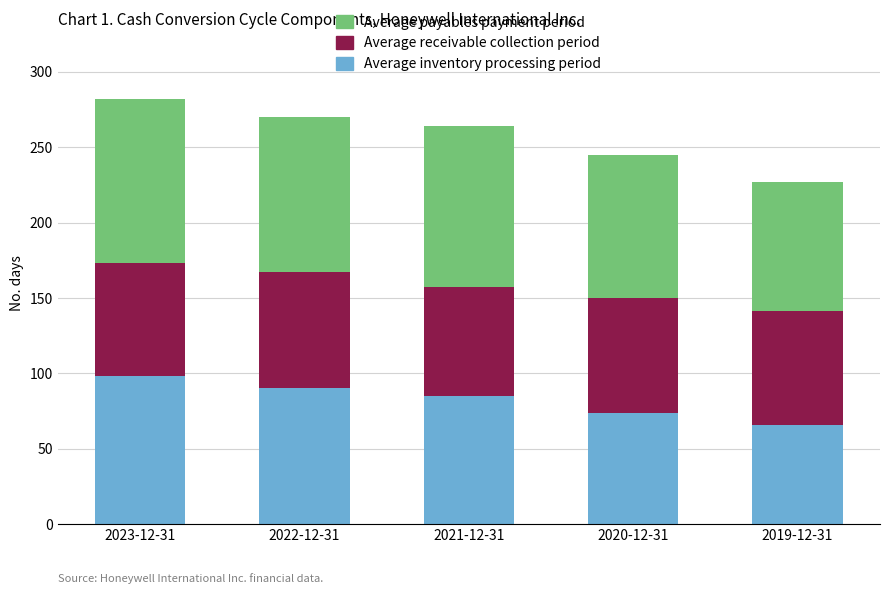

What is the lowest value of the Average inventory processing period series?

66